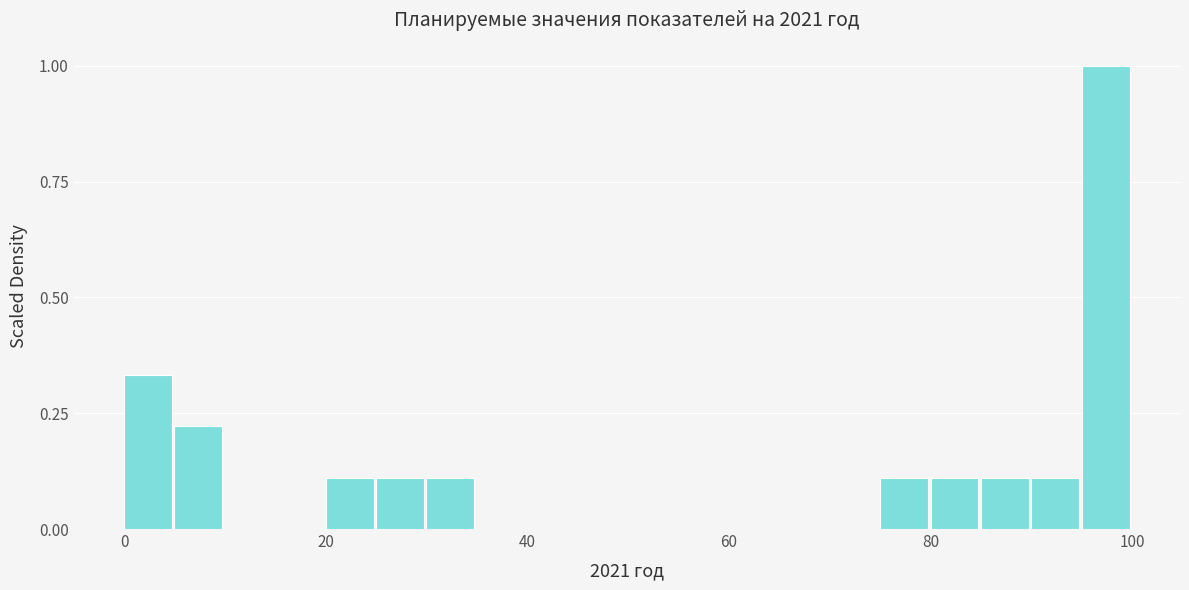

Read against the x-axis, roughly where is the centre of the tallest bar?

98